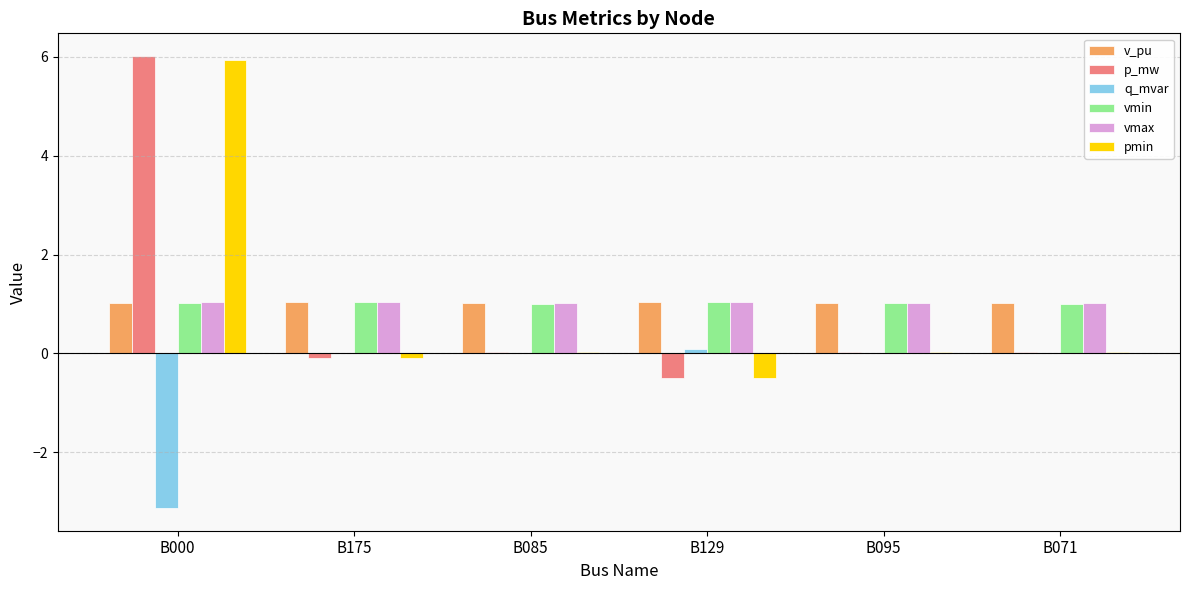

Which series has the widest spread of values?

p_mw